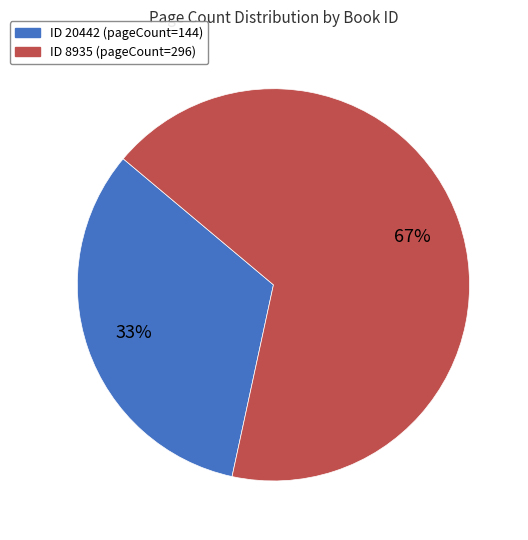

To the nearest percent, what is the average slice percentage?

50%